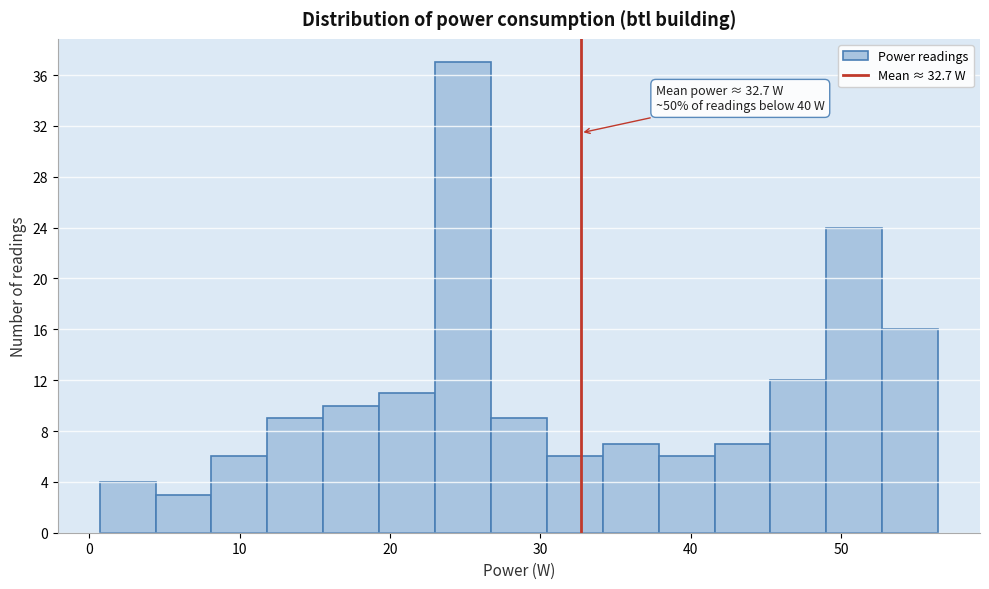

Read against the x-axis, roughly where is the centre of the tallest bar?

25